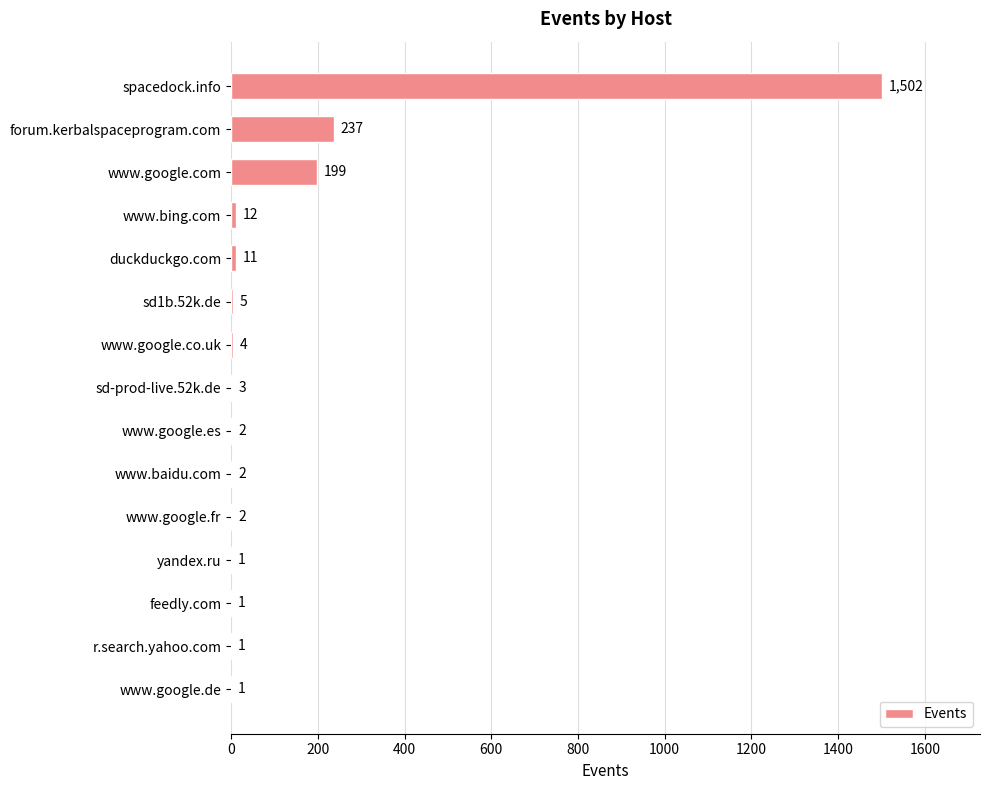

What is the change in value from forum.kerbalspaceprogram.com to www.google.es?

-235